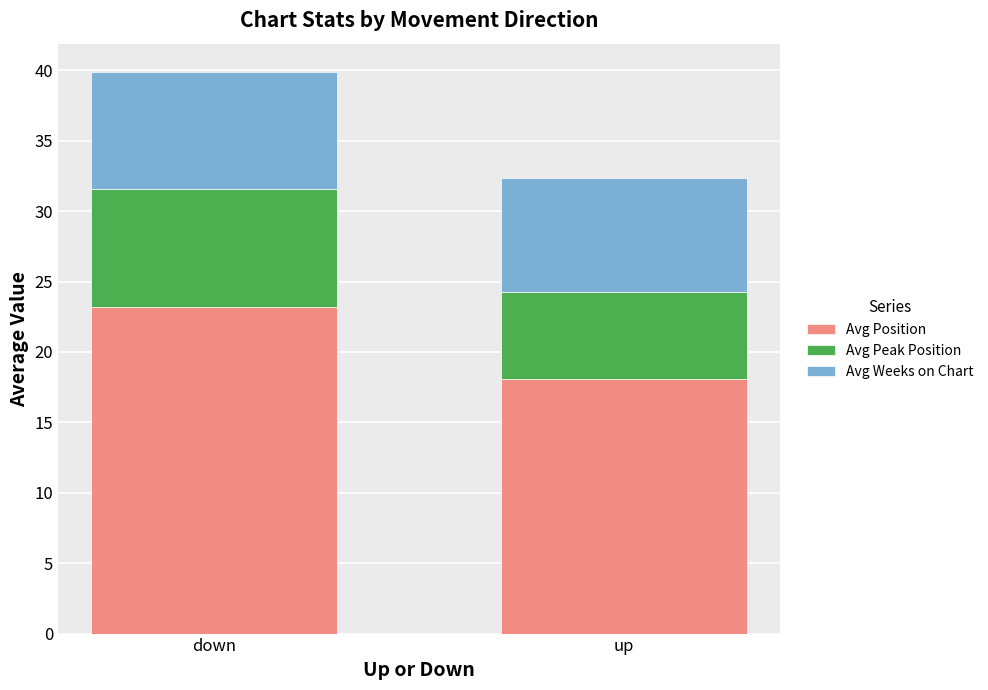

What is the total value across all series at down?

39.9